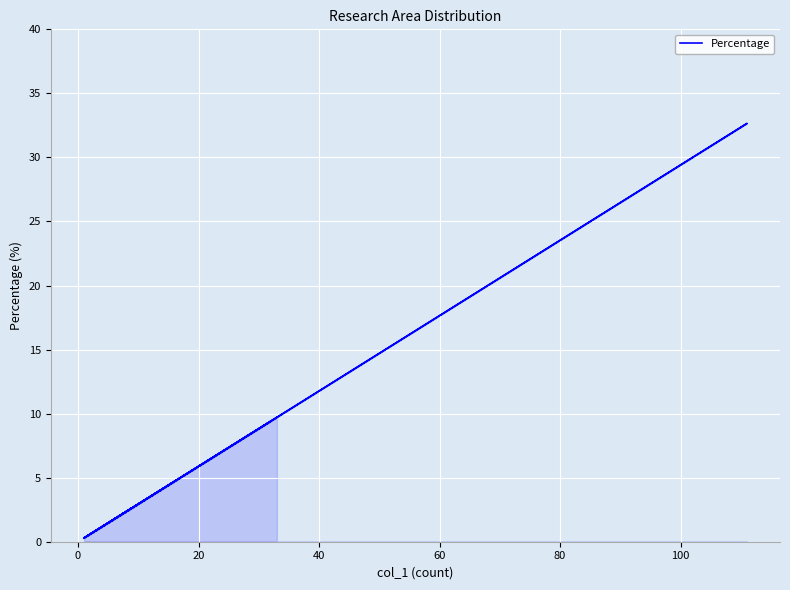

How many data points are above 3?

8